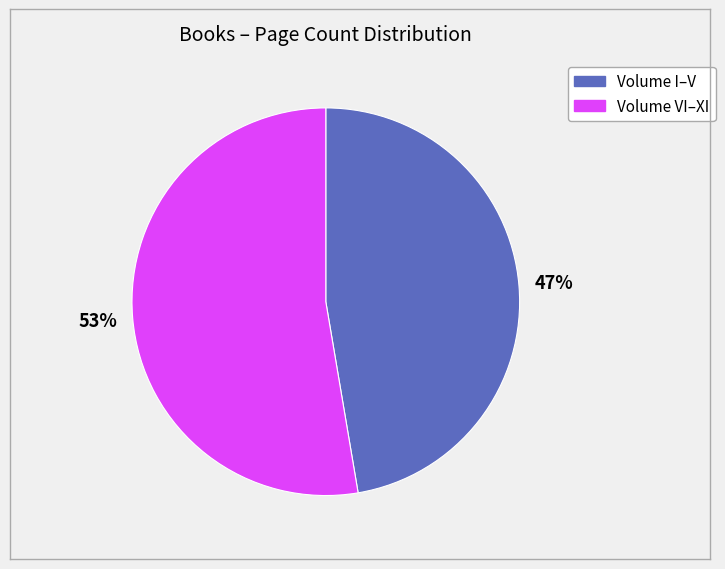

Is there a majority slice in this chart?

Yes